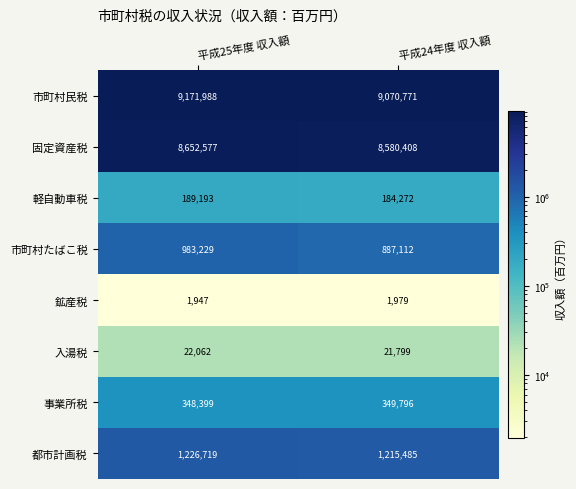

At 平成25年度 収入額, list the series in order from largest to smallest.

市町村民税, 固定資産税, 都市計画税, 市町村たばこ税, 事業所税, 軽自動車税, 入湯税, 鉱産税